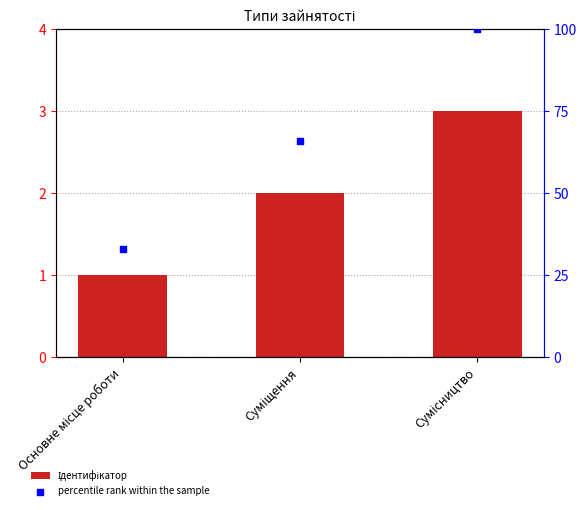

Which series has the widest spread of Y values?

percentile rank within the sample